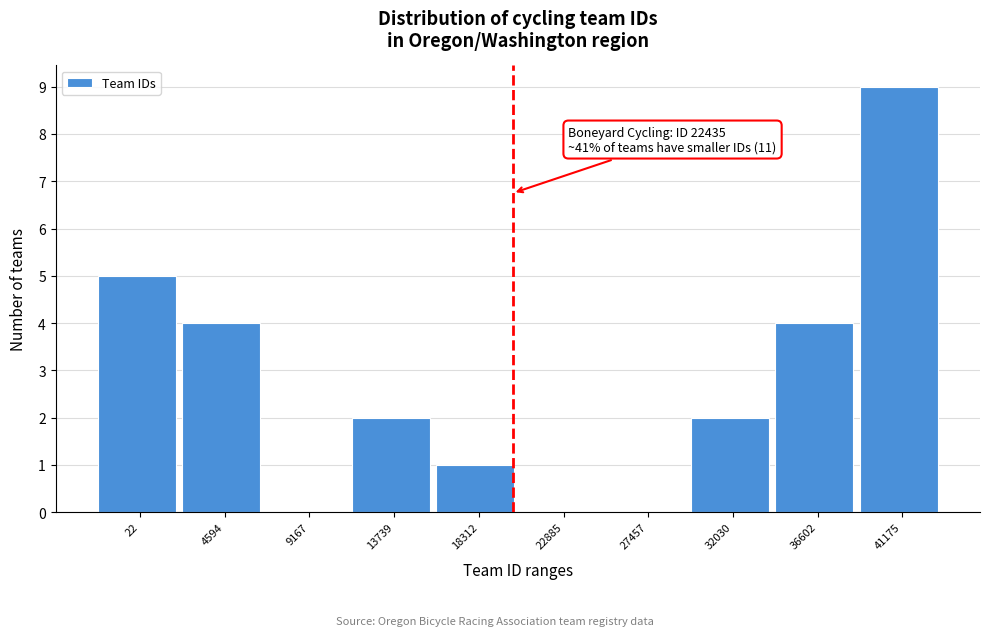

Reading right to left, what are all the values shown in this chart?

41175=9	36602=4	32030=2	27457=0	22885=0	18312=1	13739=2	9167=0	4594=4	22=5